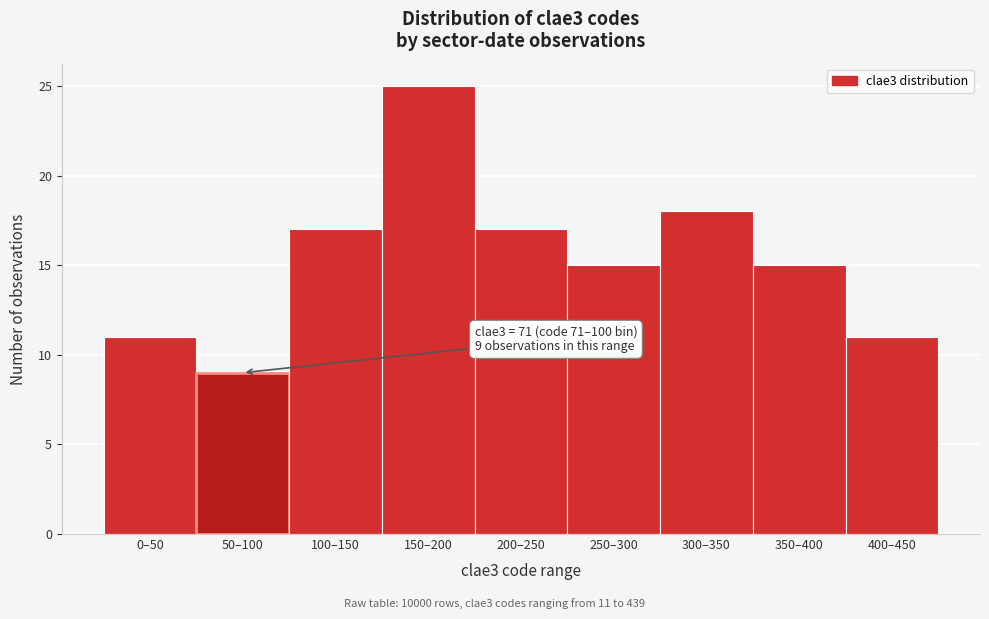

Reading right to left, what are all the values shown in this chart?

11	15	18	15	17	25	17	9	11